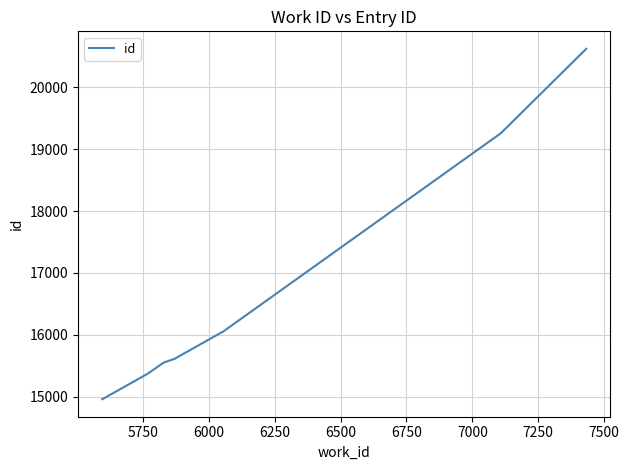

What is the greatest value displayed?

20623